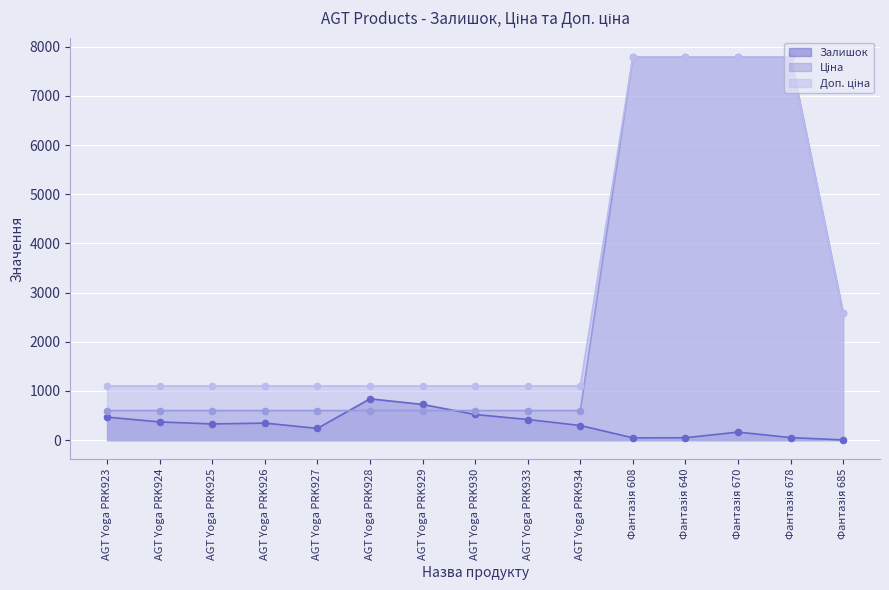

Which series contains the lowest Y value?

Залишок